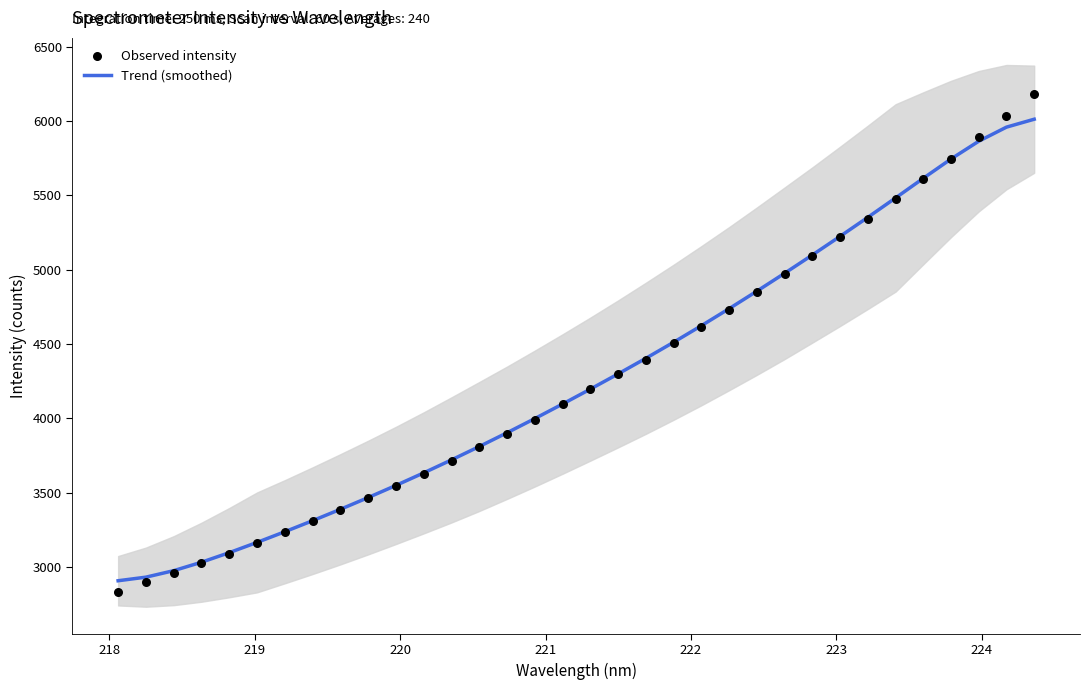

What is the maximum value for Trend (smoothed)?

6012.2